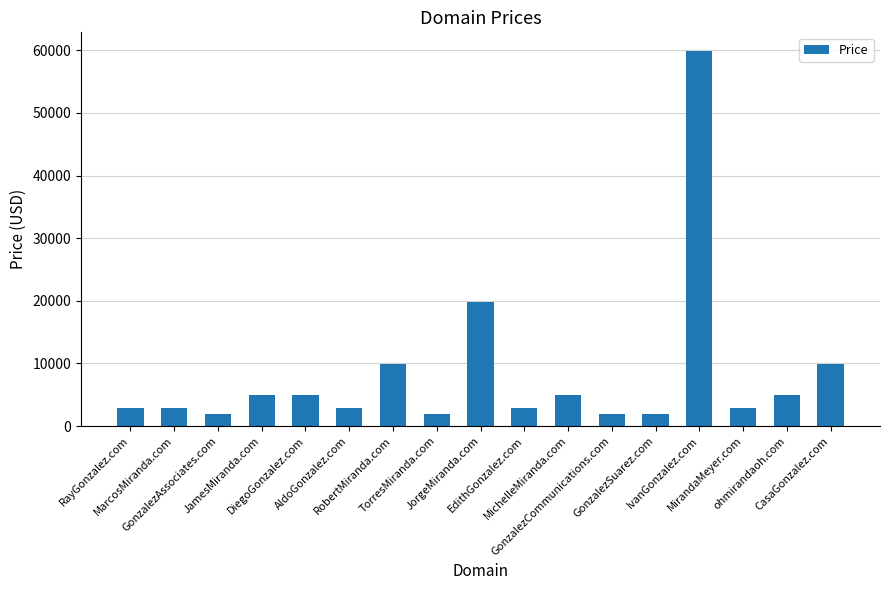

What is the label of the 7th bar from the left?

RobertMiranda.com